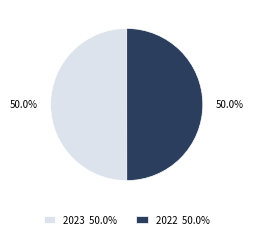

What percentage is the 2022 slice, to the nearest percent?

50%